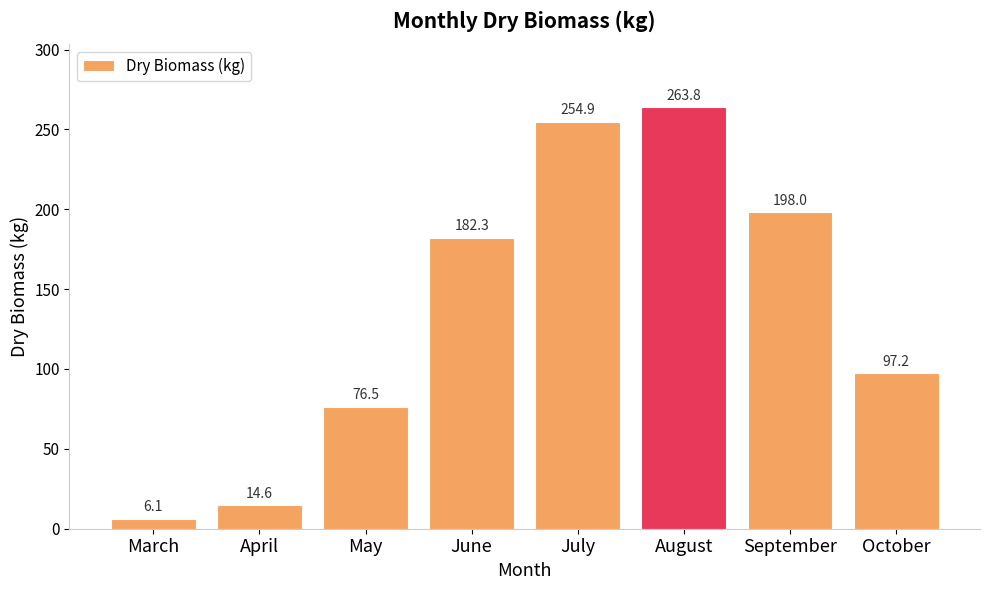

Approximately how many times larger is the value at May compared to July?

0.3